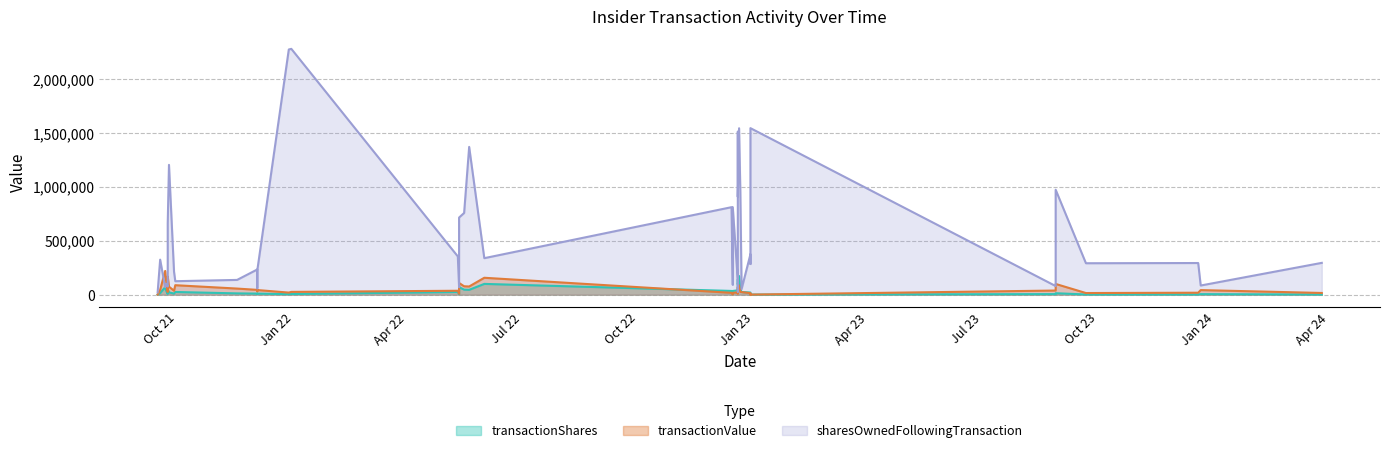

What are all the series names shown in the legend?

transactionShares, transactionValue, sharesOwnedFollowingTransaction